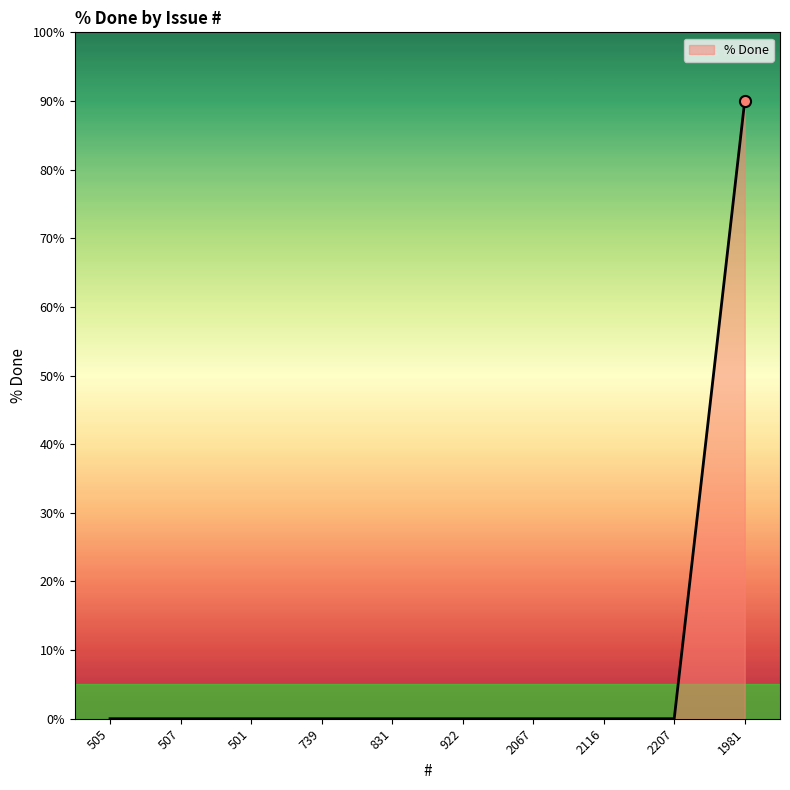

What is the sum of all values?

90